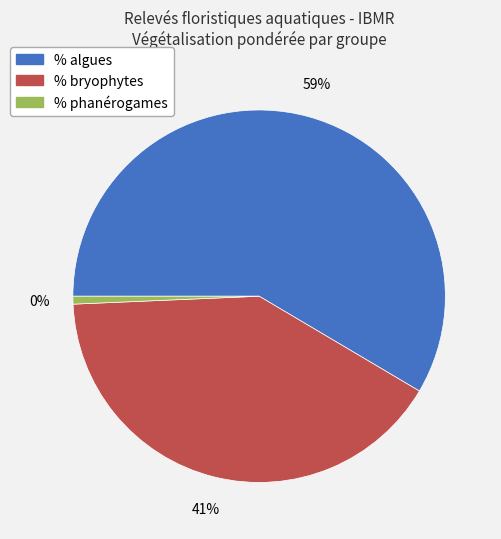

Between % algues and % phanérogames, which is larger?

% algues